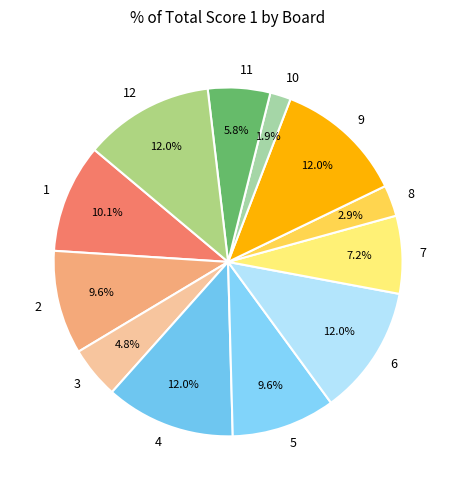

Do 12 and 9 together represent more than half of the pie?

No